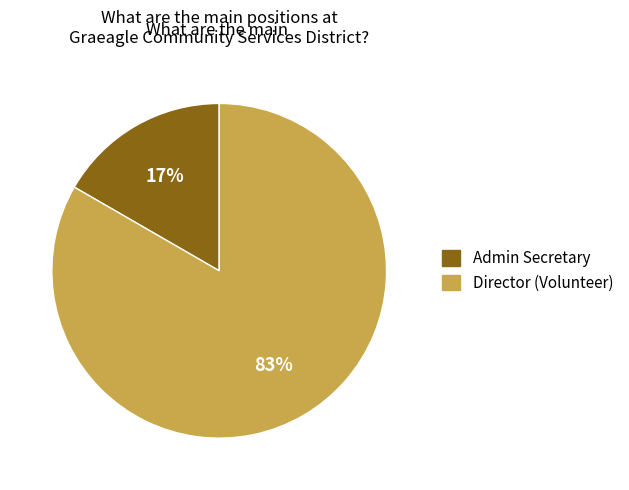

To the nearest percent, what is the average slice percentage?

50%